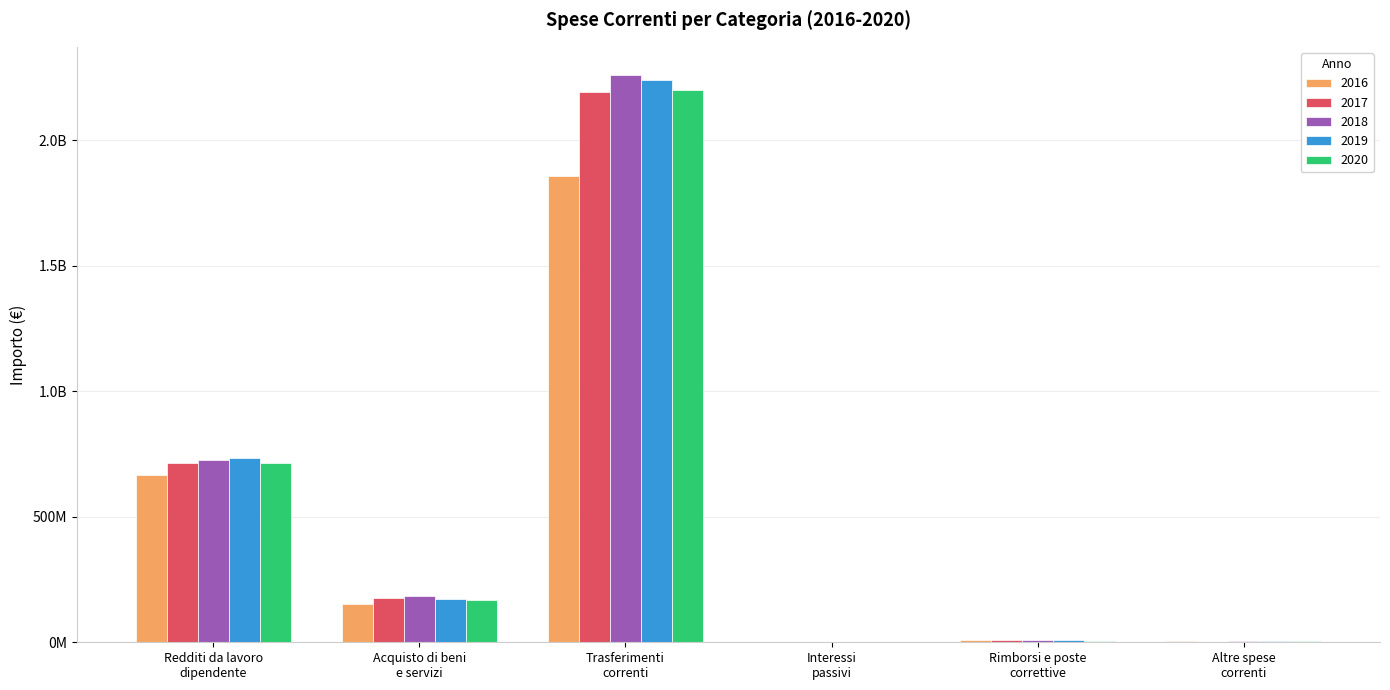

Are the bars grouped side by side (vs. stacked)?

Yes